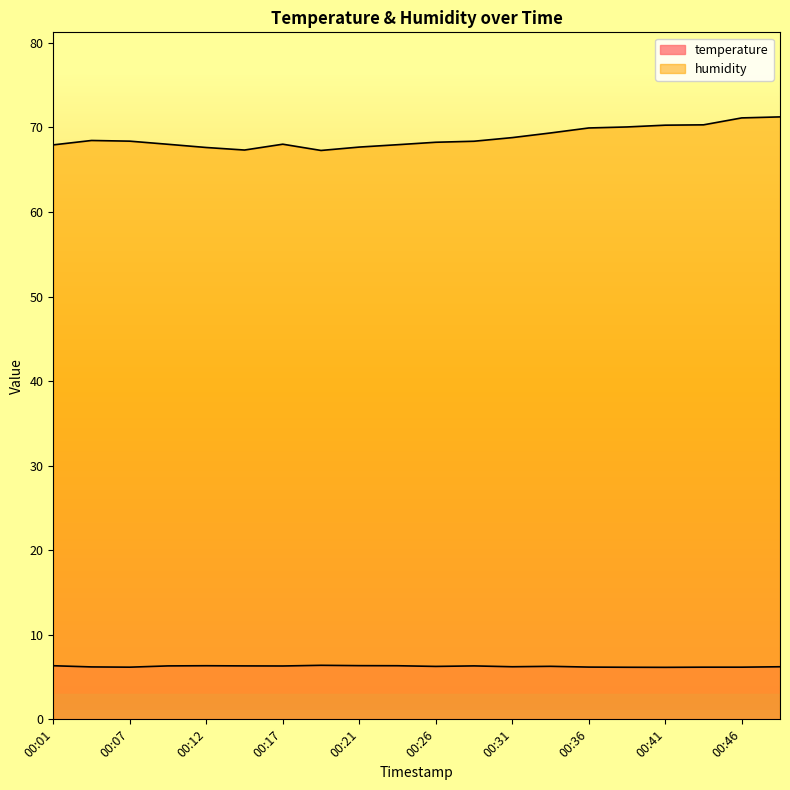

Which has a higher value, 00:44 or 00:14?

00:14